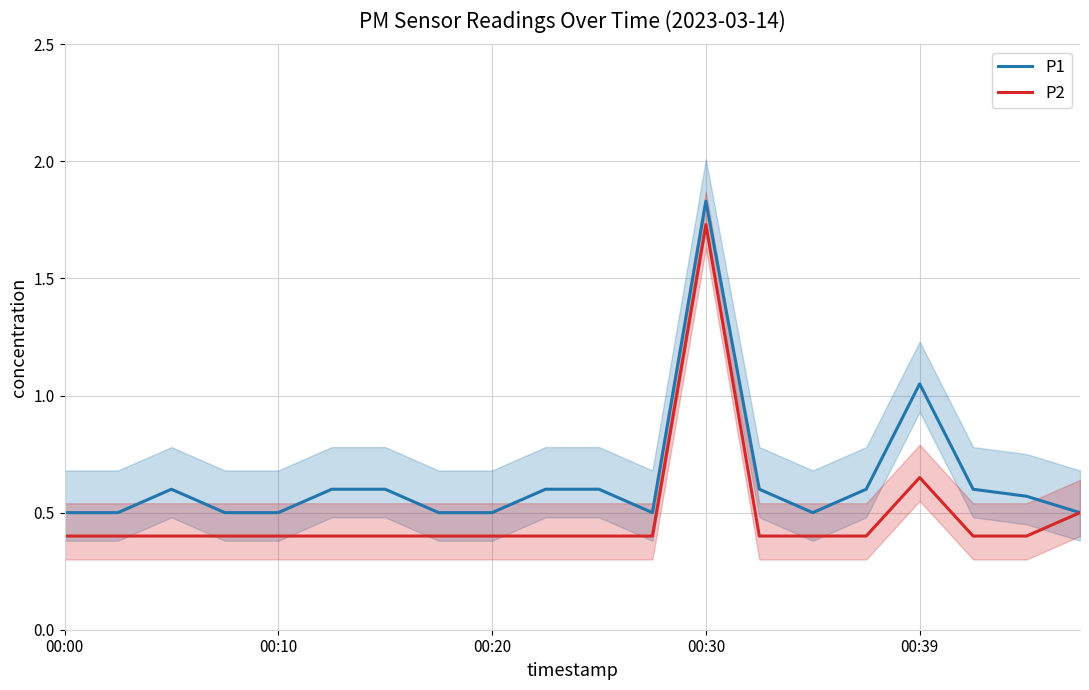

Is it true that P1 equals 0.2 at 00:20?

False